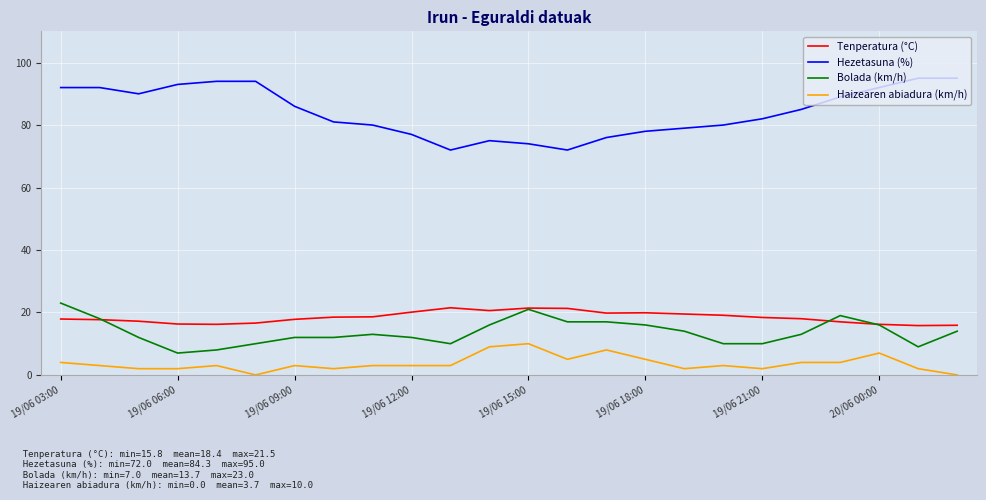

What is the maximum value for Hezetasuna (%)?

95.0